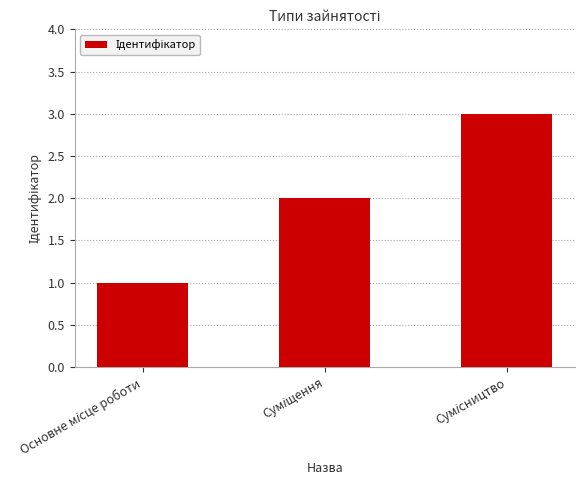

What is the greatest value displayed?

3